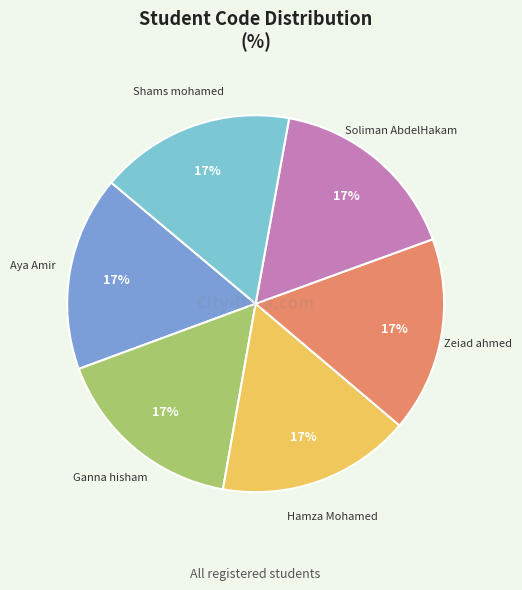

Is there any slice that represents more than half of the pie?

No